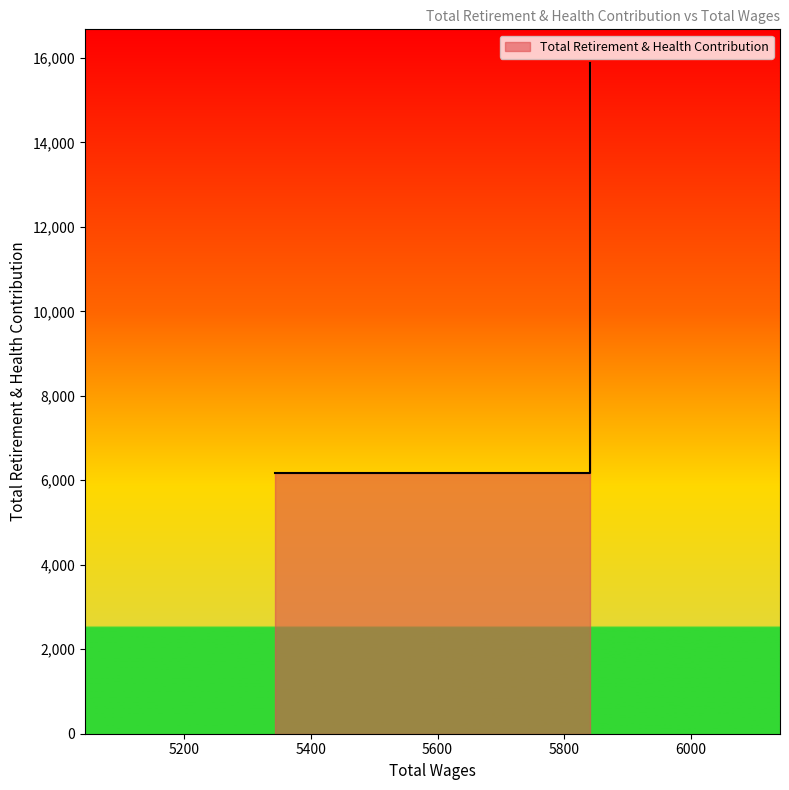

Between 5840.0 and 5840.0, which is larger?

5840.0